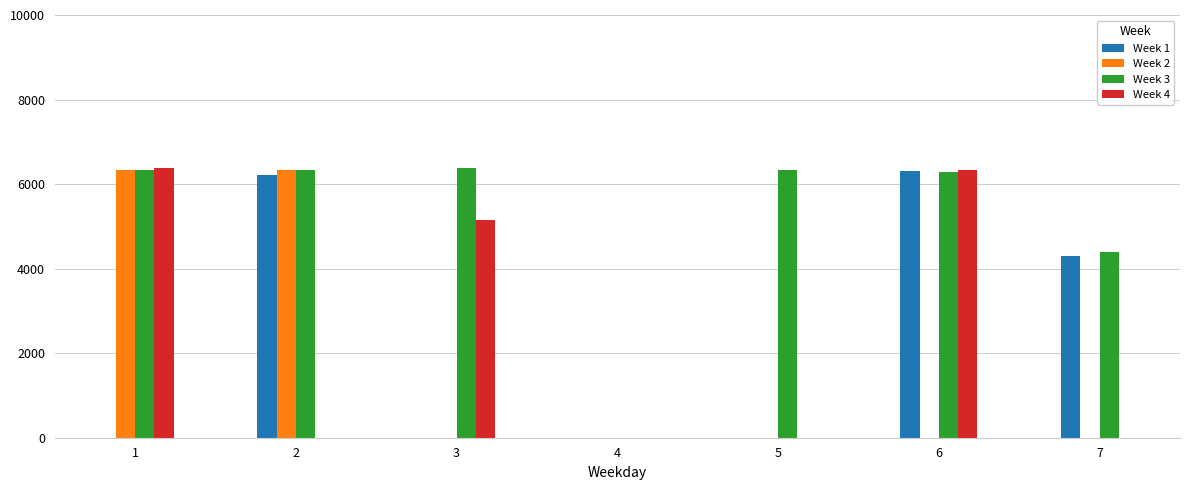

What is the average value of the Week 3 series?

5153.1